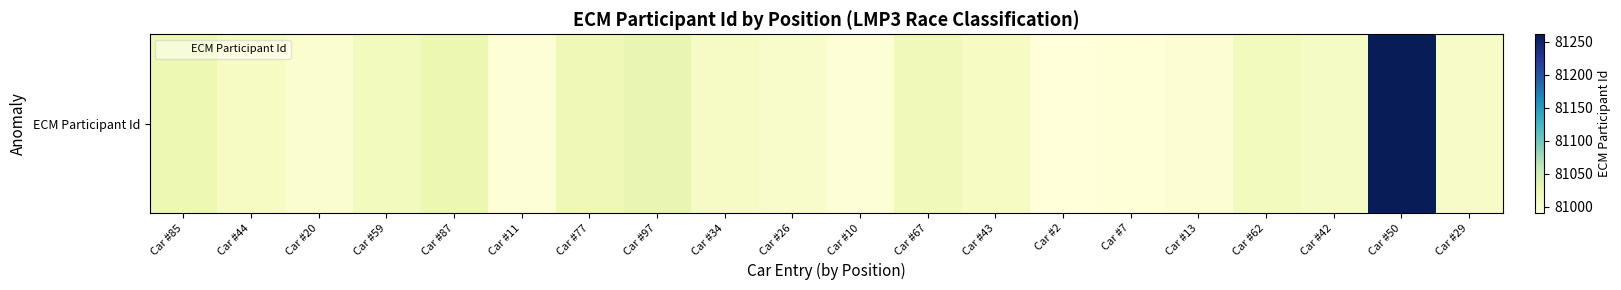

What is the change in value from Car #44 to Car #10?

-16